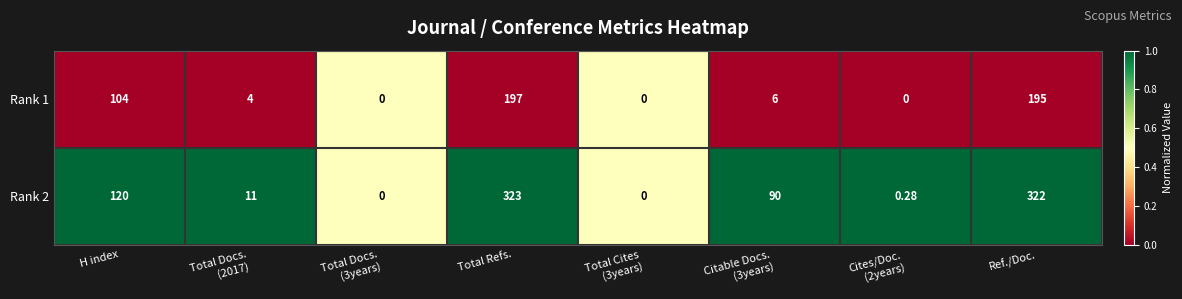

At which label is Rank 2 closest to 161?

H index